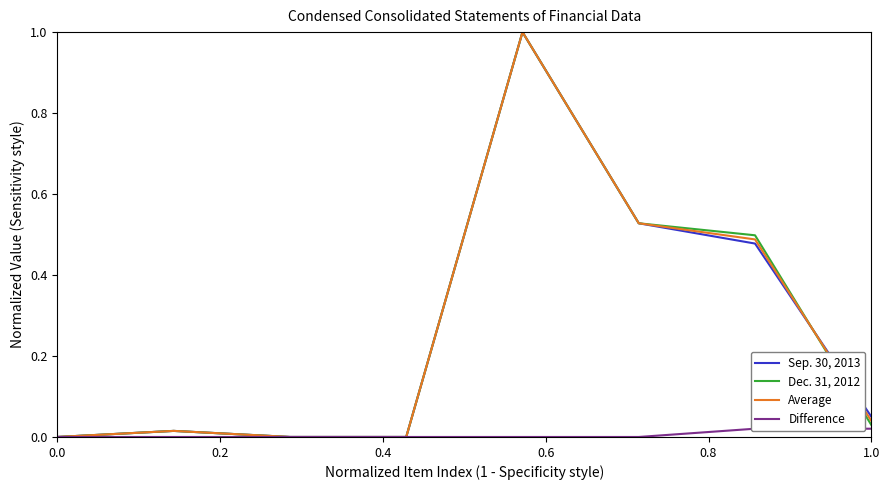

What is the maximum value shown in the chart?

1.0